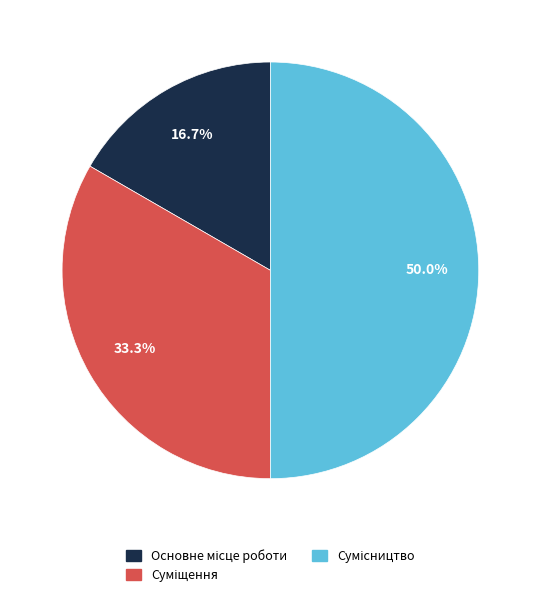

How many slices are in this pie chart?

3